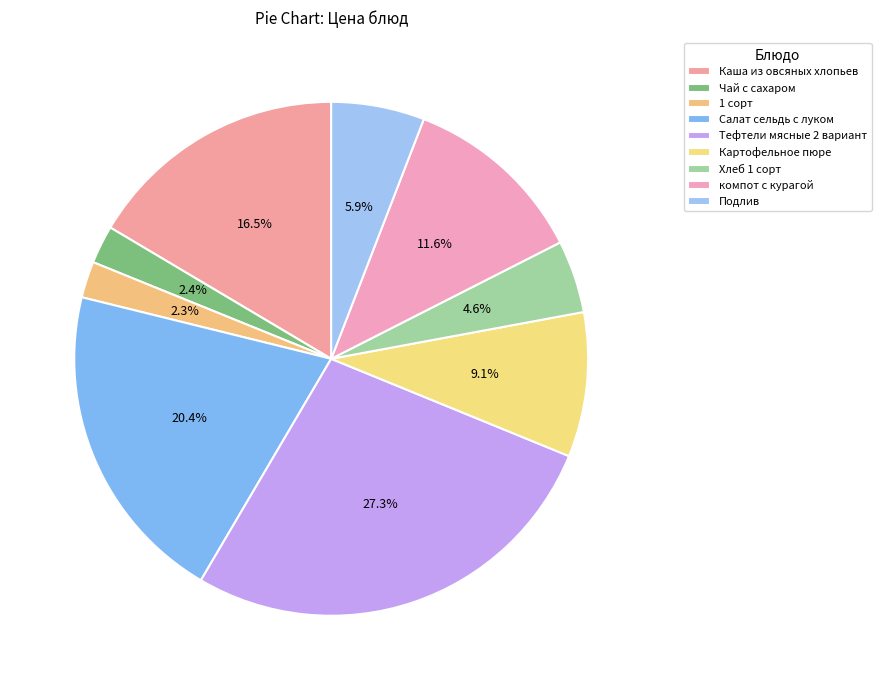

Is there a majority slice in this chart?

No